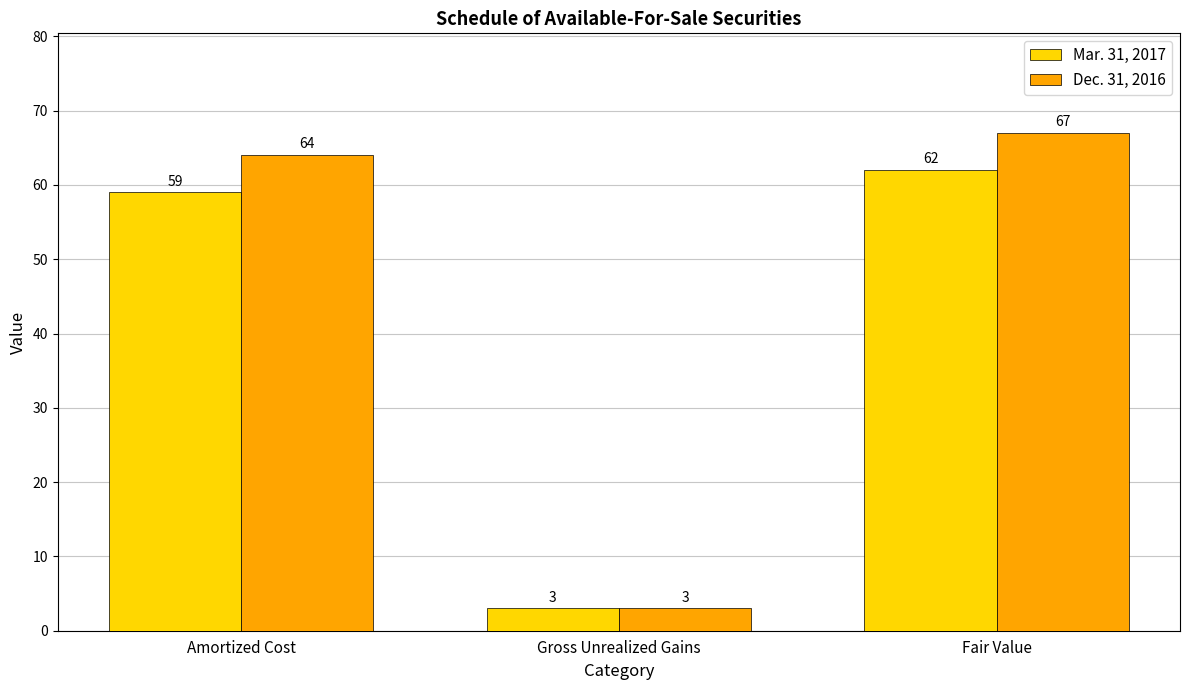

What is the value of the Dec. 31, 2016 bar at the 1st from the left?

64